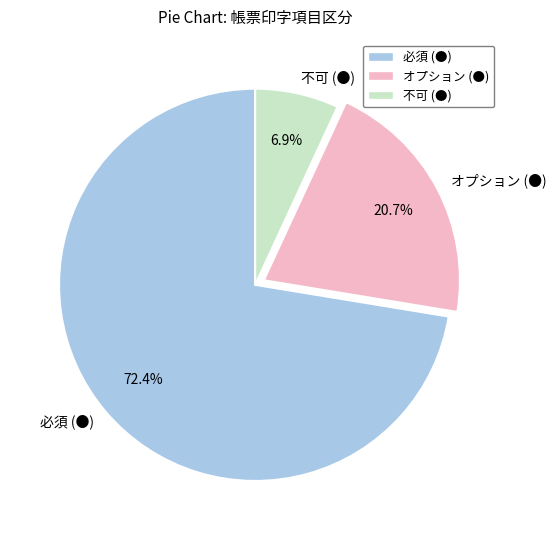

The オプション (●) slice represents 29% of the pie. True or false?

False